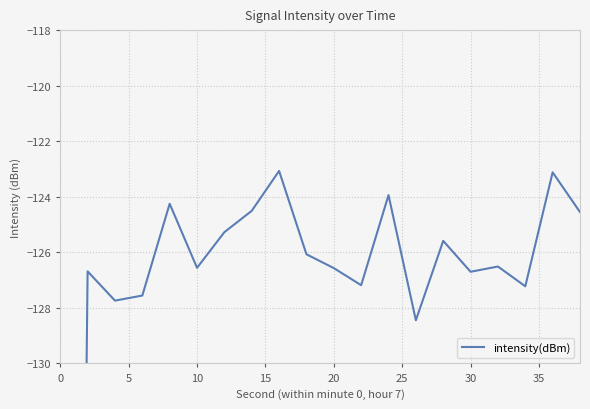

What is the smallest value displayed?

-216.8